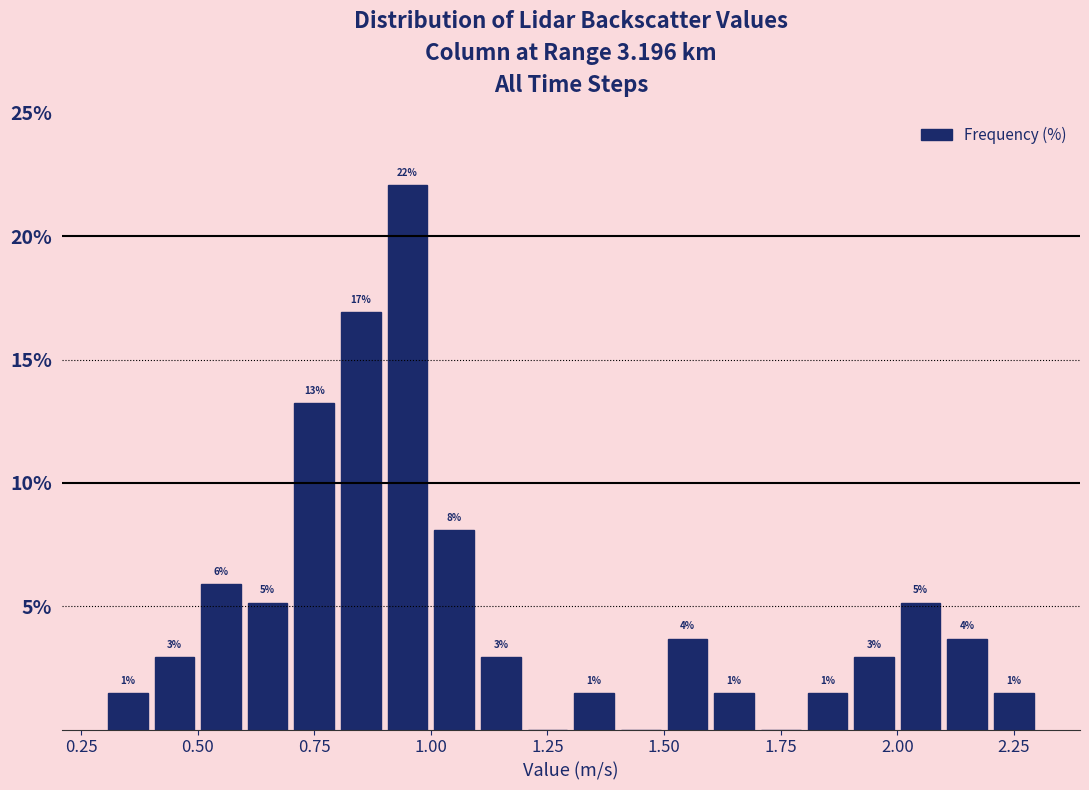

Read against the x-axis, roughly where is the centre of the tallest bar?

0.95